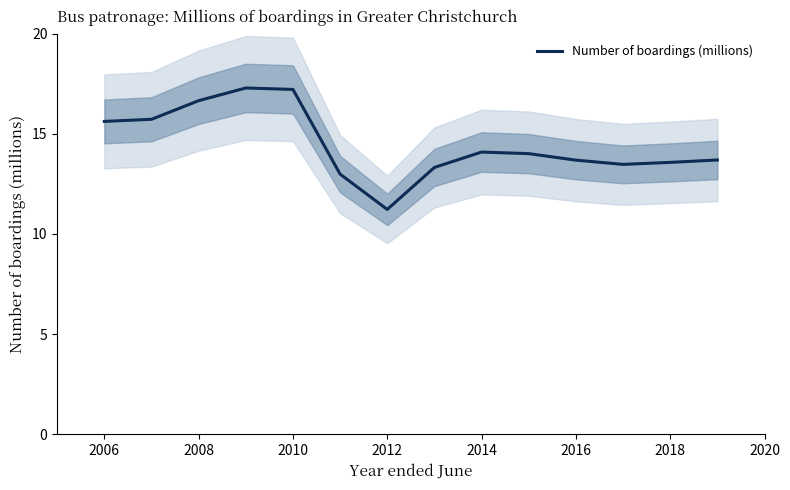

What is the minimum value shown in the chart?

11.2